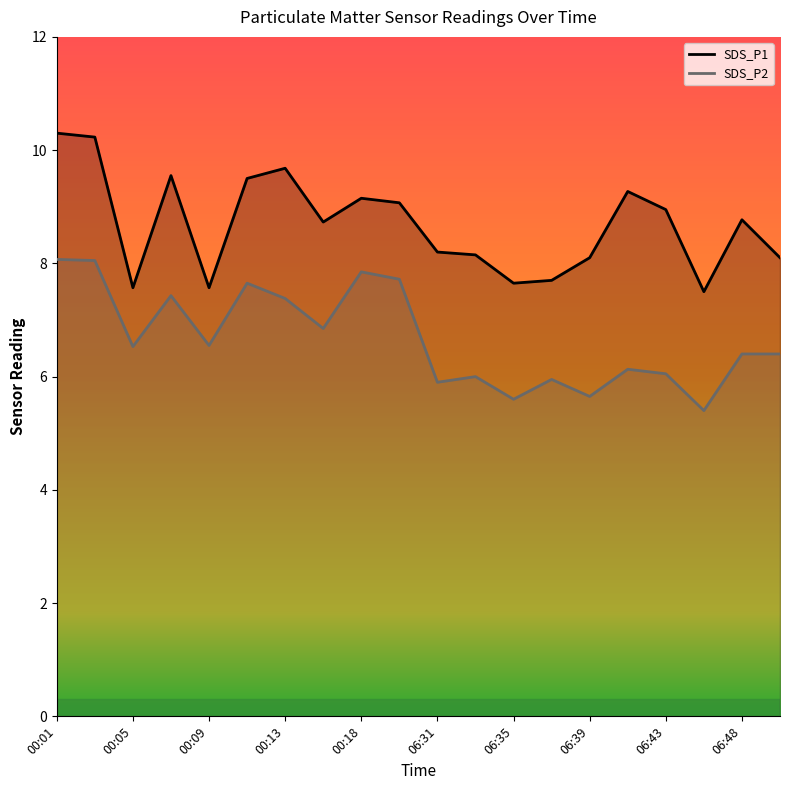

What is the label of the 16th point from the right?

00:09